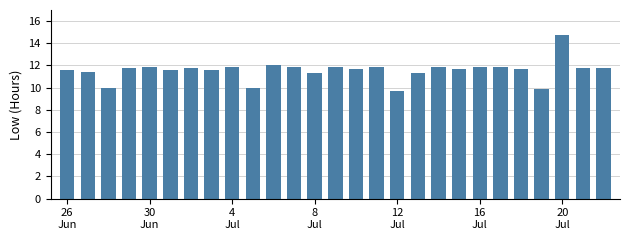

What is the greatest value displayed?

14.8